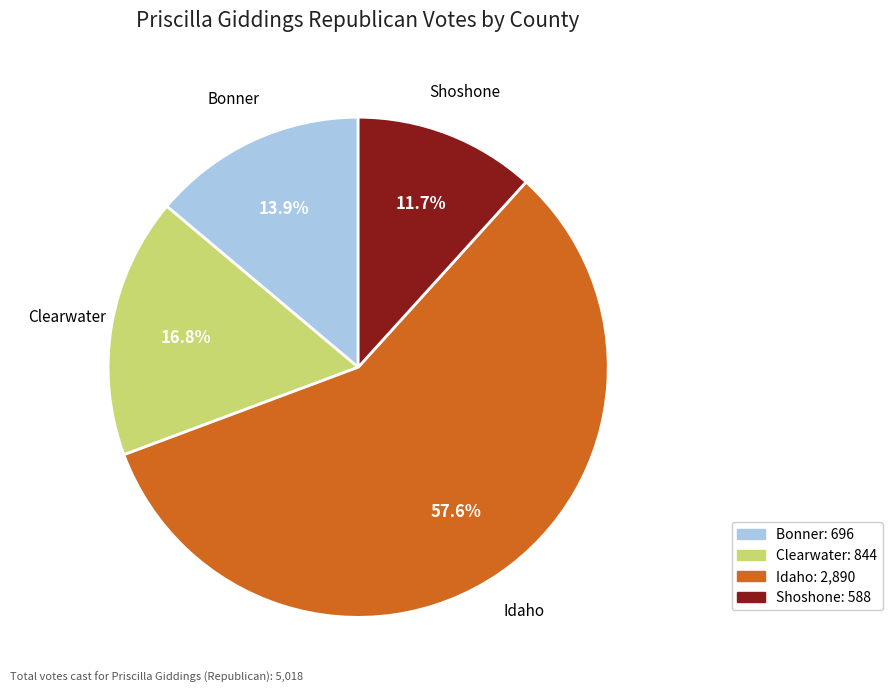

Which category accounts for the majority?

Idaho